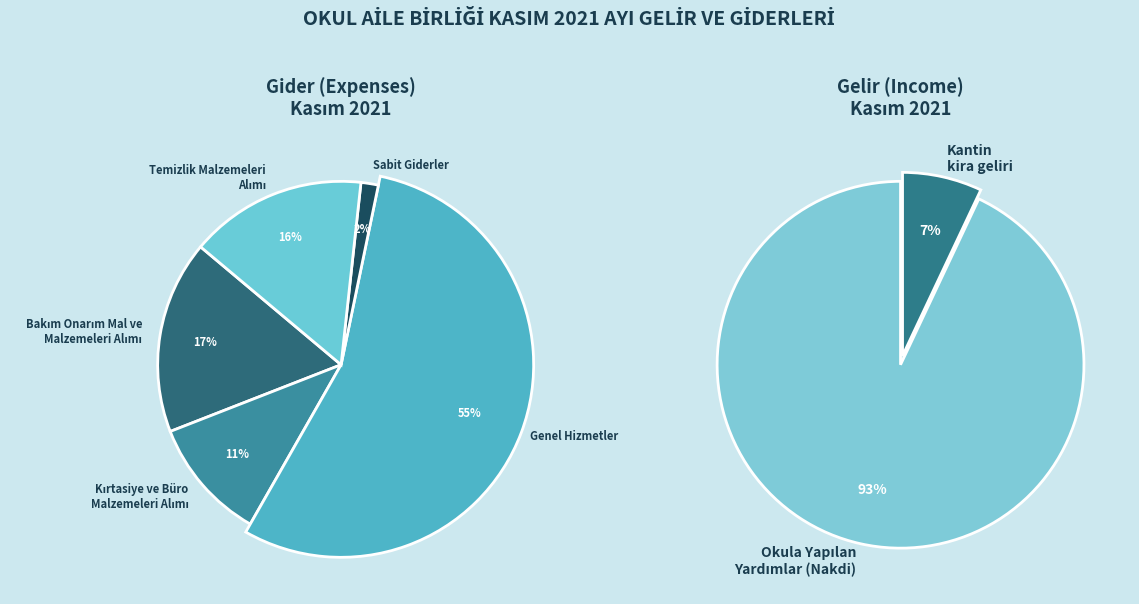

Which has a higher value, Kırtasiye ve Büro Malzemeleri Alımı or Sabit Giderler?

Kırtasiye ve Büro Malzemeleri Alımı